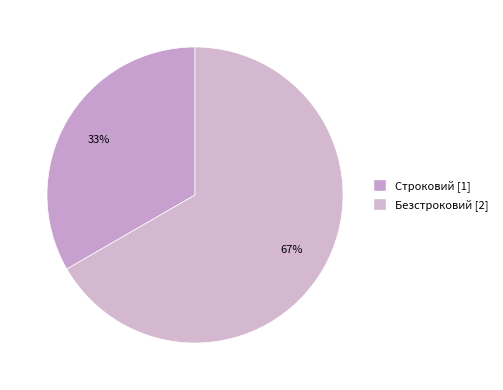

How many segments does this pie chart have?

2